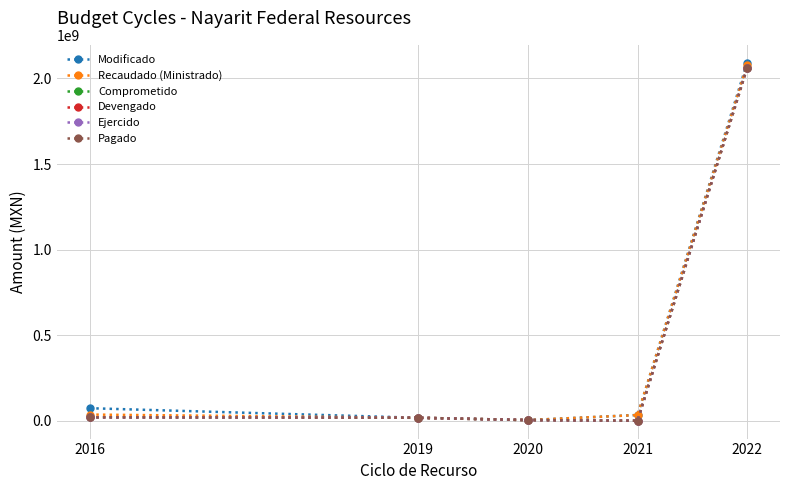

Is this an area chart (filled region under the line)?

No